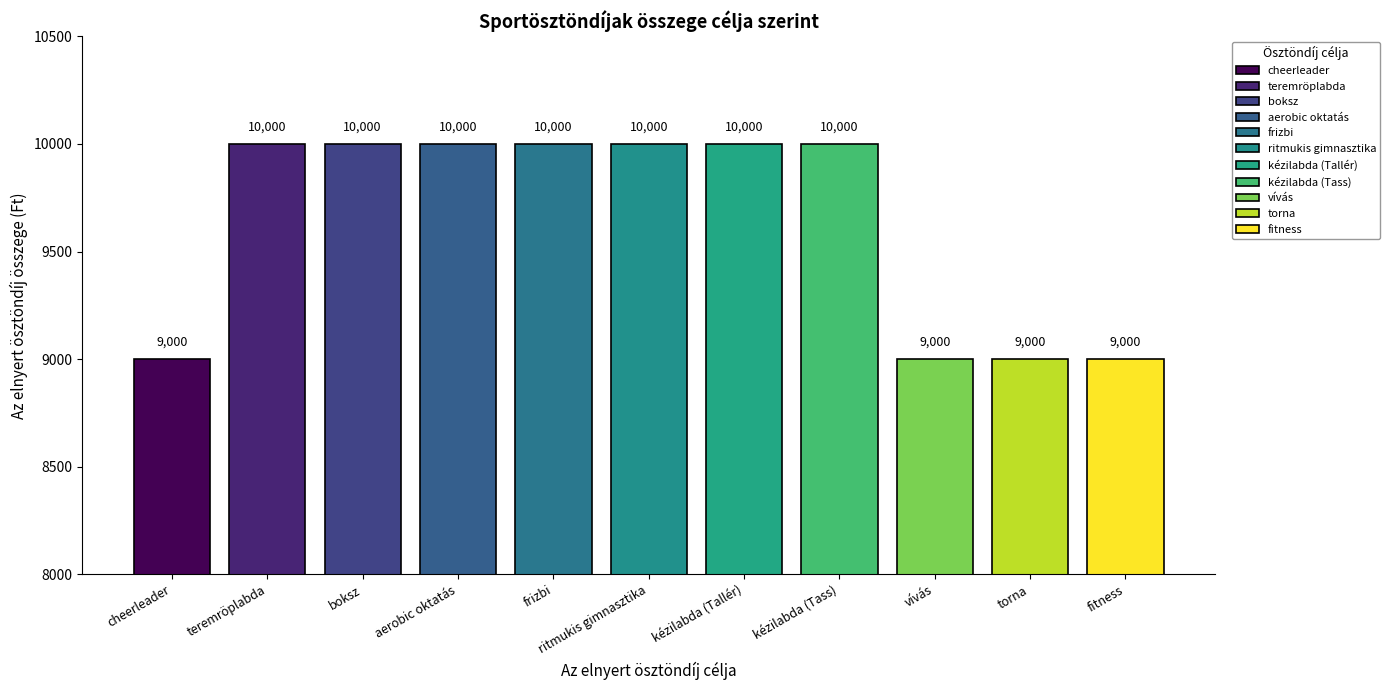

What is the sum of all values?

106000